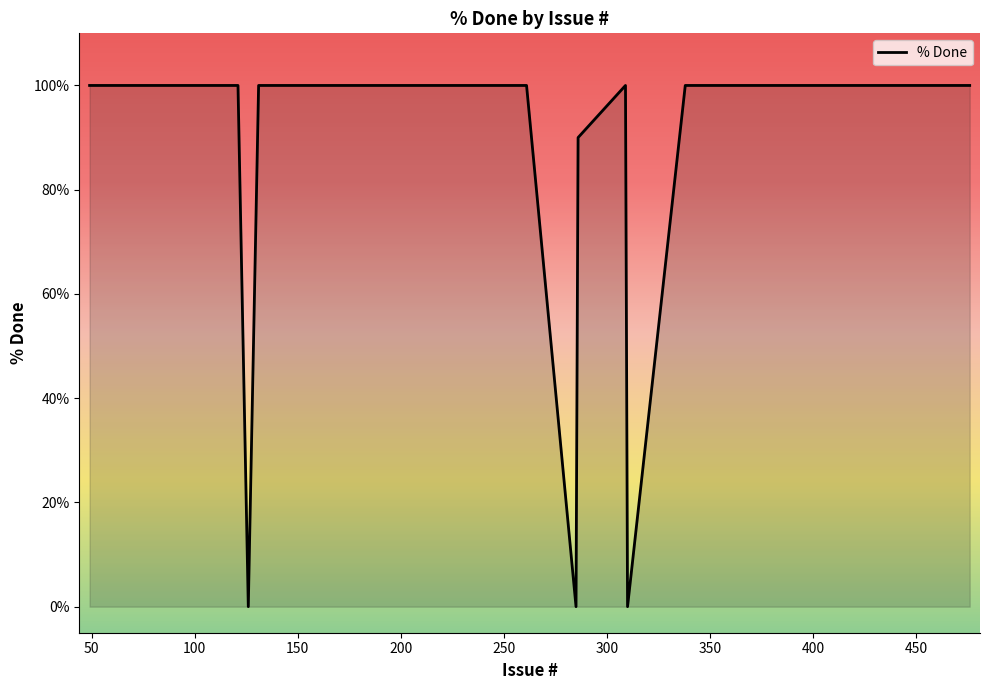

What is the difference between the maximum and minimum values?

100